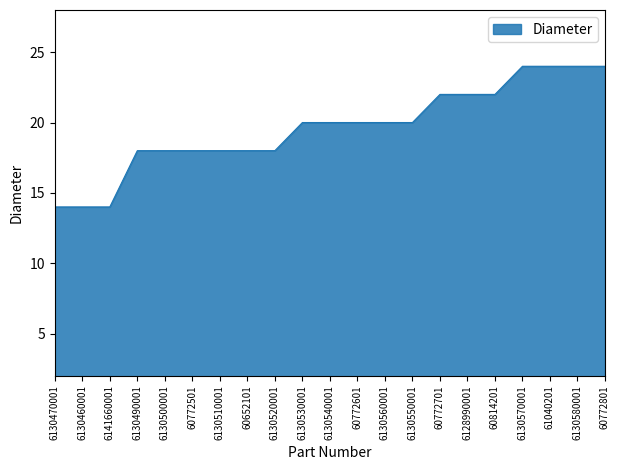

How many lines are shown in the chart?

1